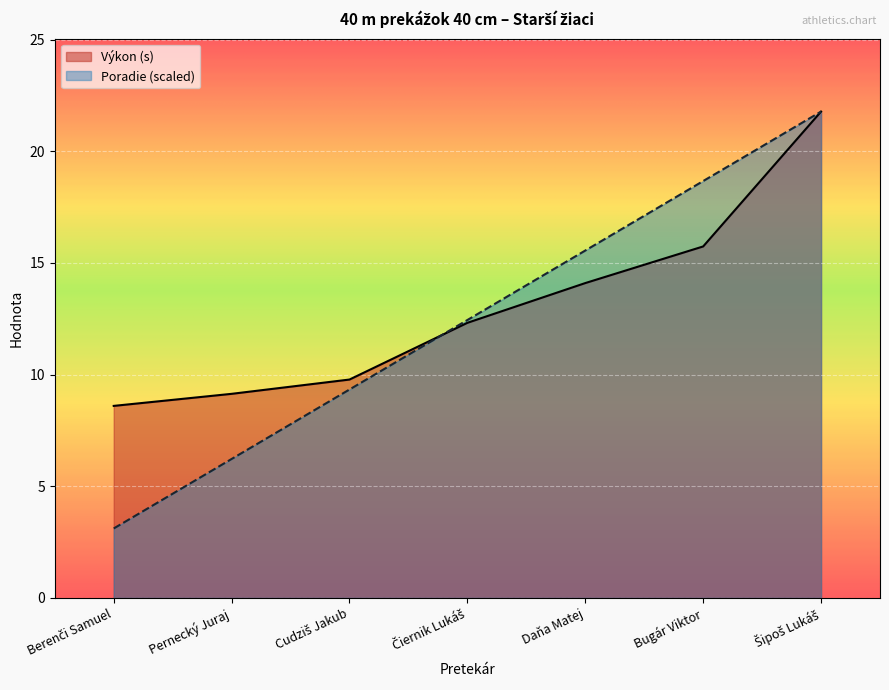

Which series has the largest total across all categories?

Výkon (s)